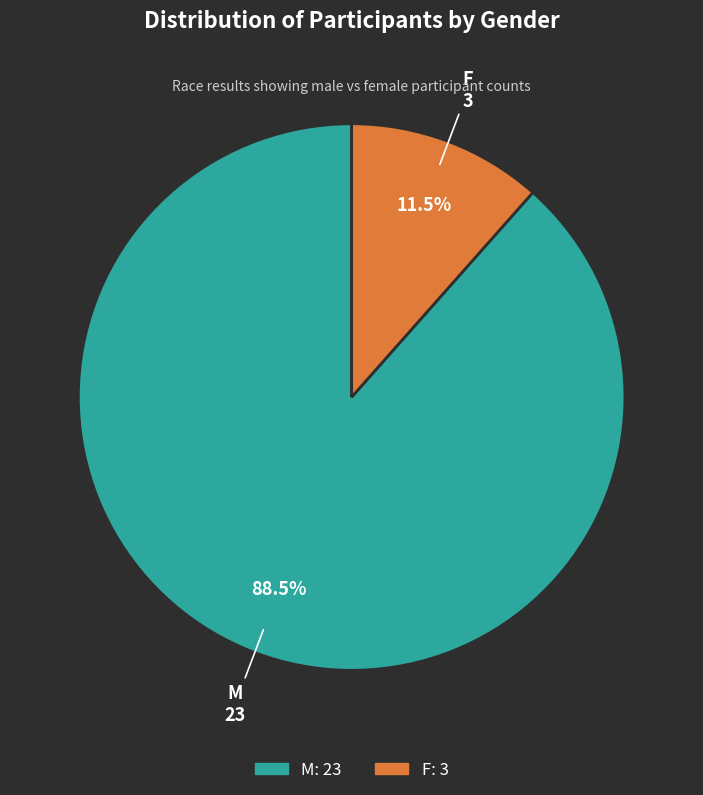

Is the sum of M and F greater than half?

Yes